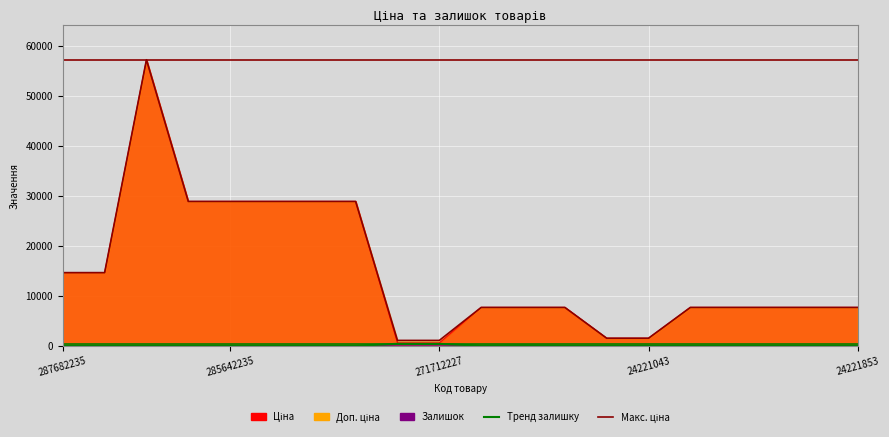

What is the difference between the Доп. ціна values at 285642233 and 271712227?

27801.5